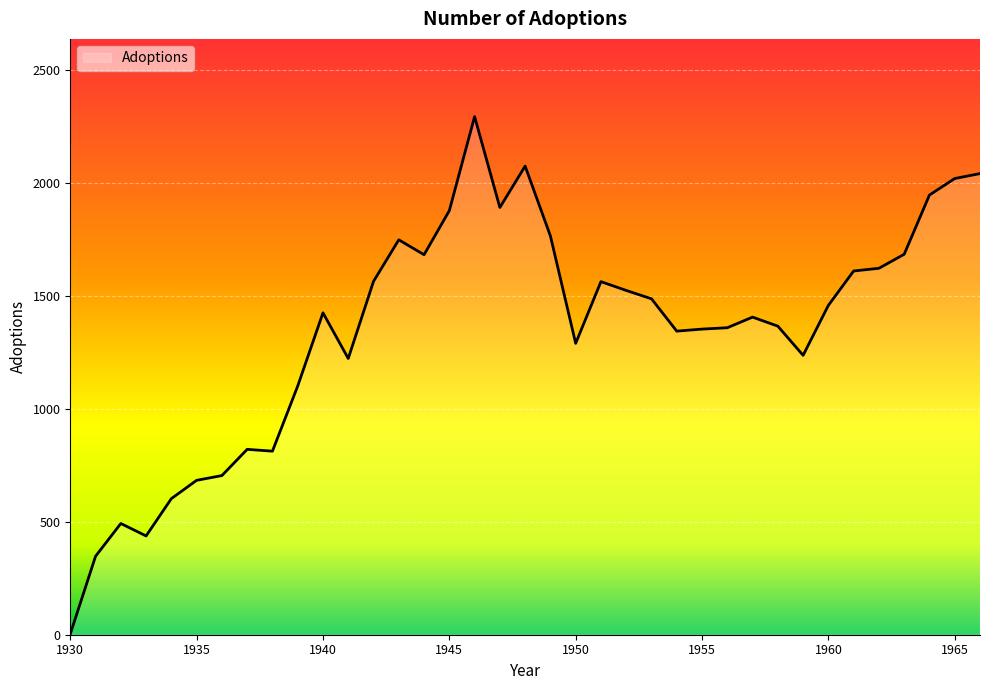

What is the maximum value shown in the chart?

2292